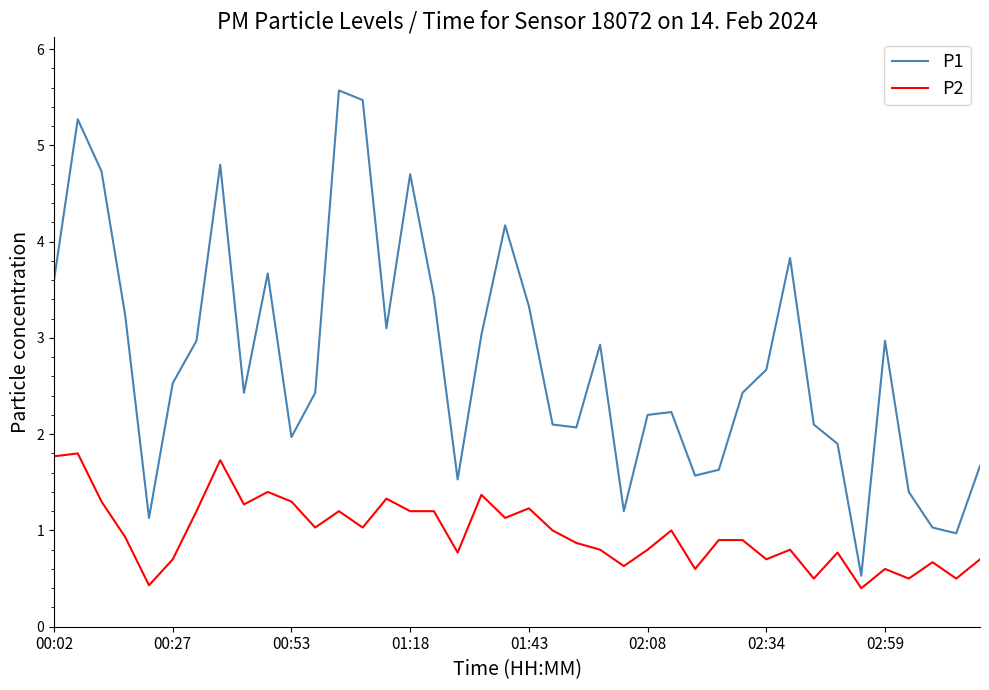

Which series has the largest total across all categories?

P1